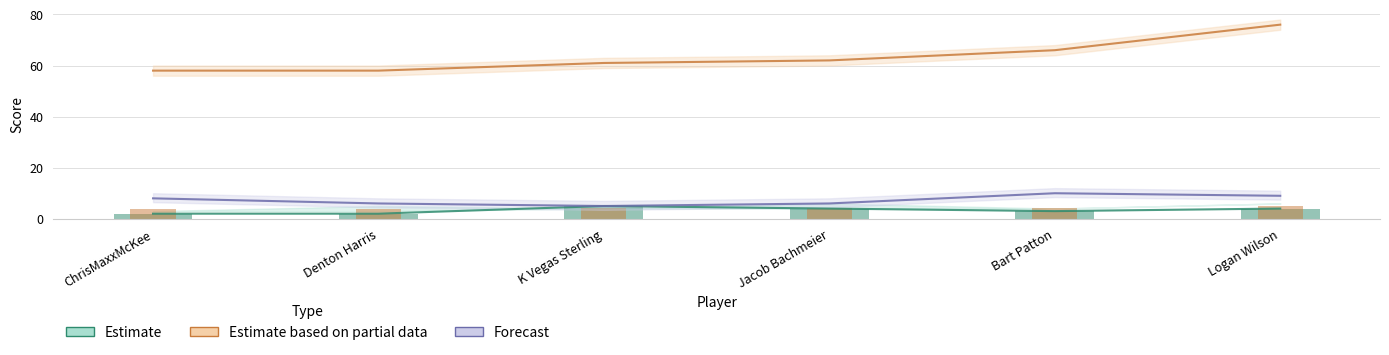

Which series has the largest total across all categories?

Estimate based on partial data